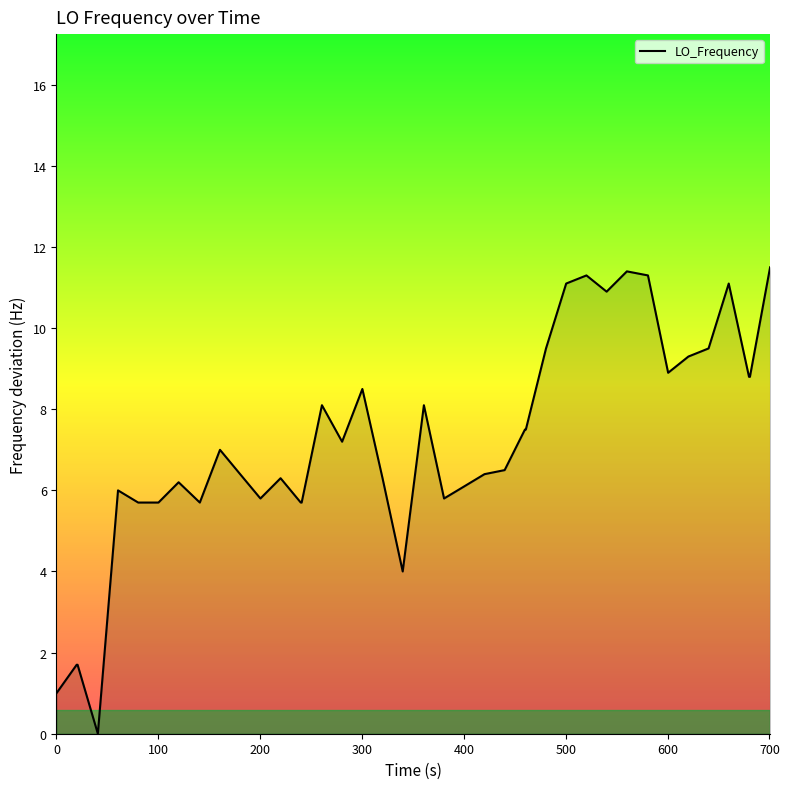

What is the greatest value displayed?

11.5